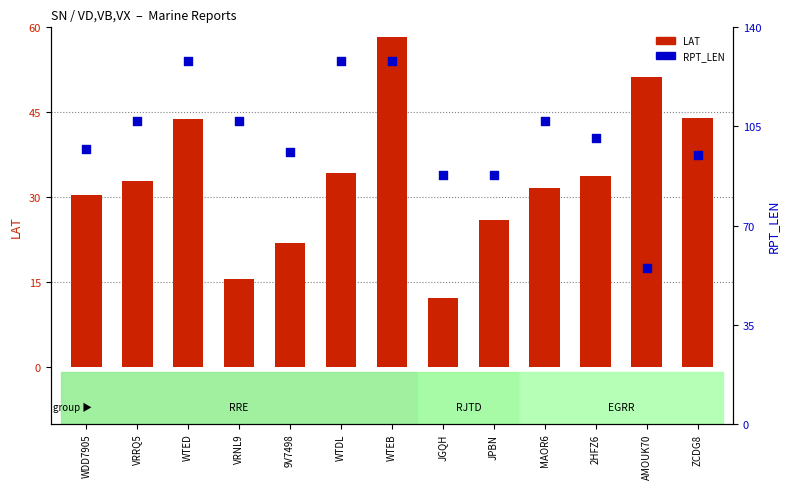

What is the total value across all series at 2HFZ6?

134.7